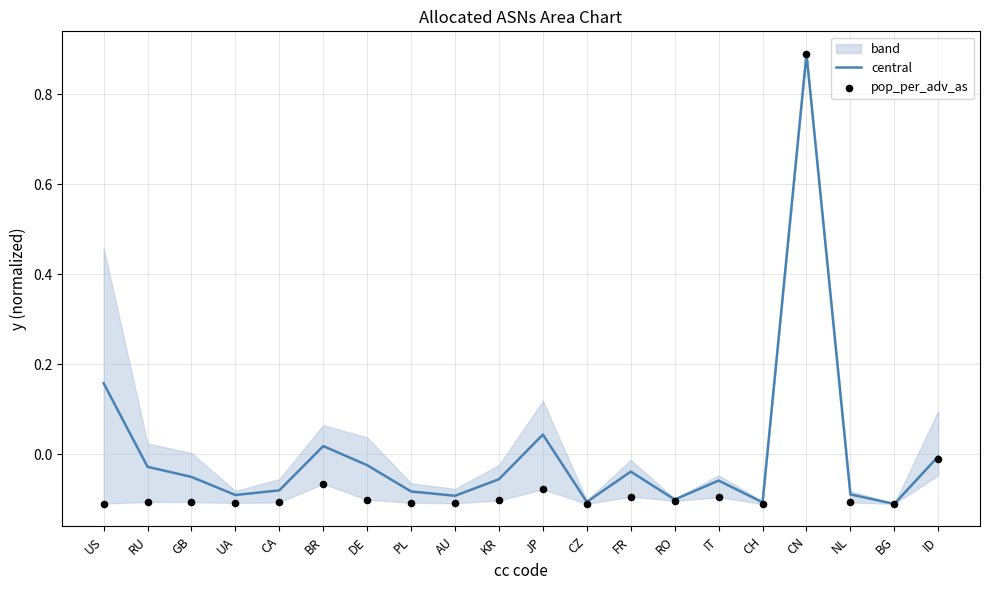

At how many categories does at least one series exceed 0?

4